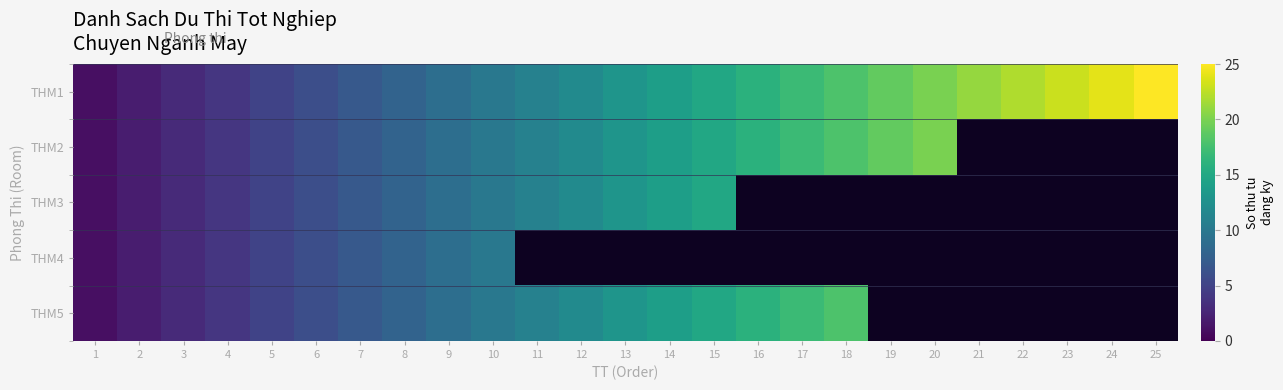

At how many categories does at least one series exceed 4?

21